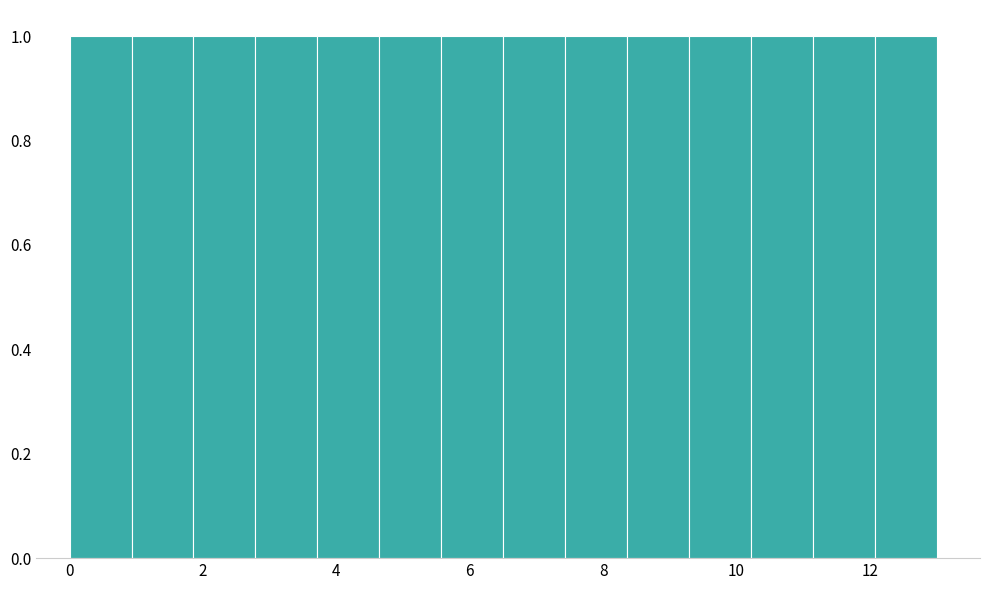

What is the height of the bar covering 4.6 to 5.6 on the x-axis? Neither the bar edges nor the heights are printed on the chart, so give them approximately, as read against the axes.

1